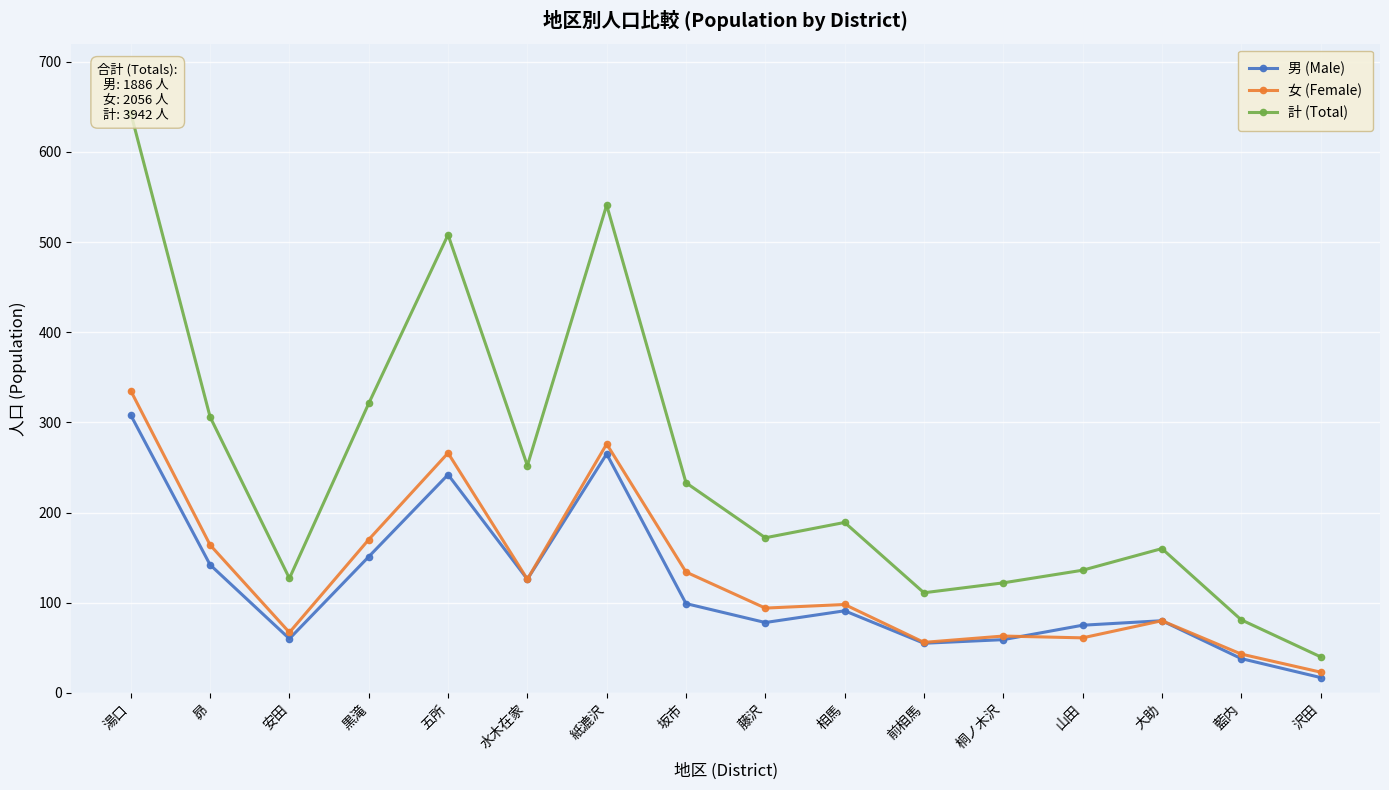

Between 坂市 and 湯口, which is larger?

湯口